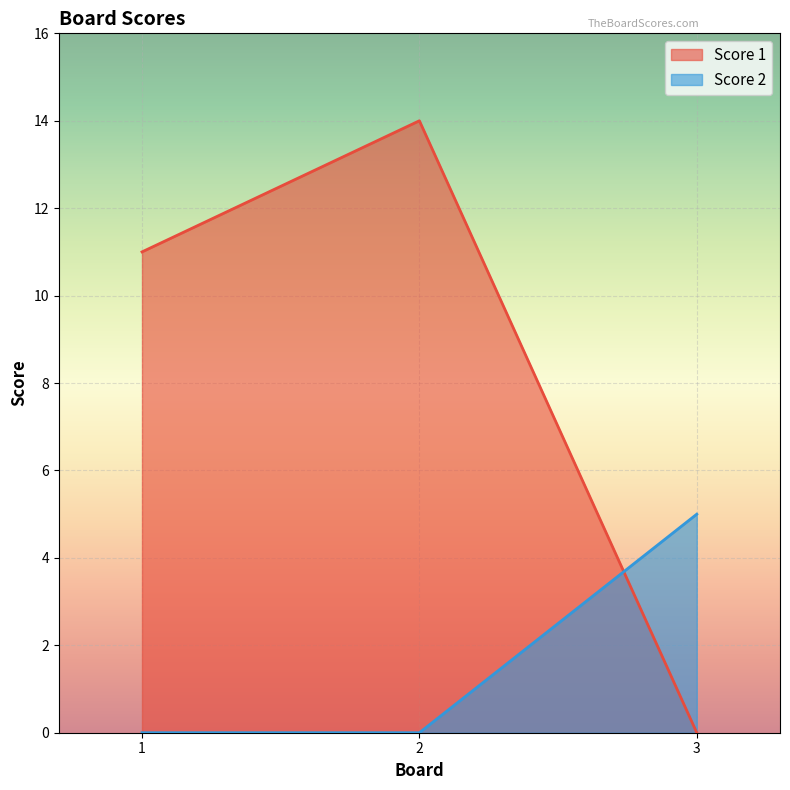

List the labels in order of Score 2 value, largest first.

3, 1, 2